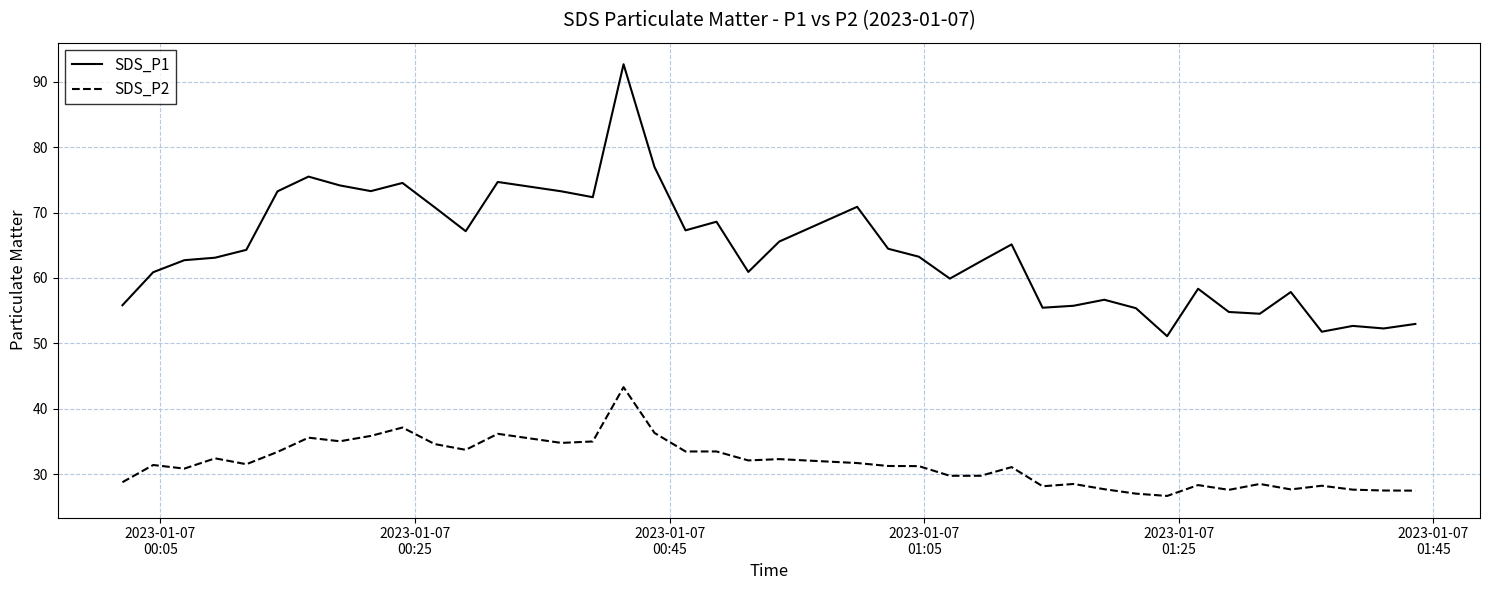

List the series in order of their overall mean, highest first.

SDS_P1, SDS_P2